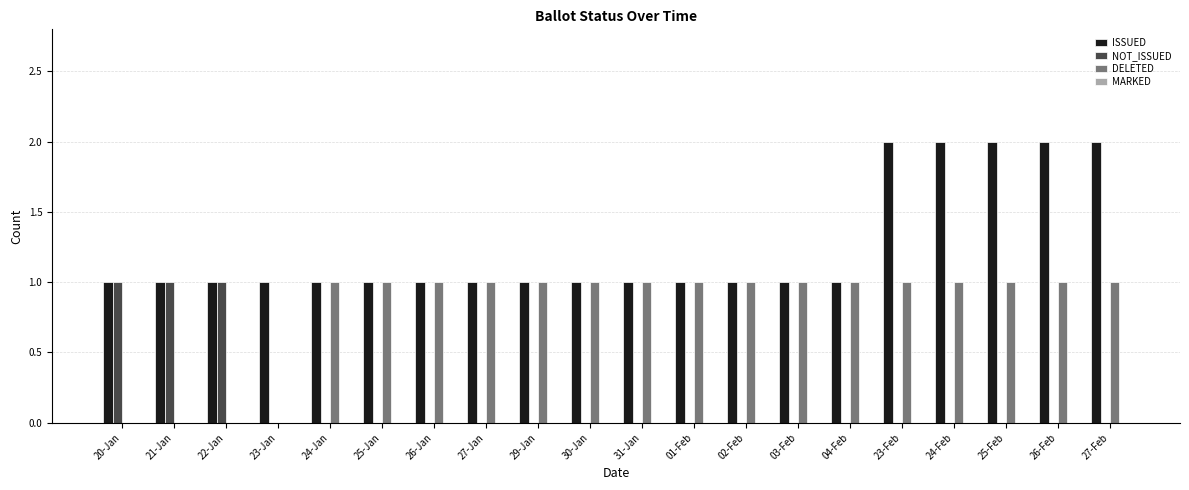

Count the ISSUED values in the range 1 to 2.

20